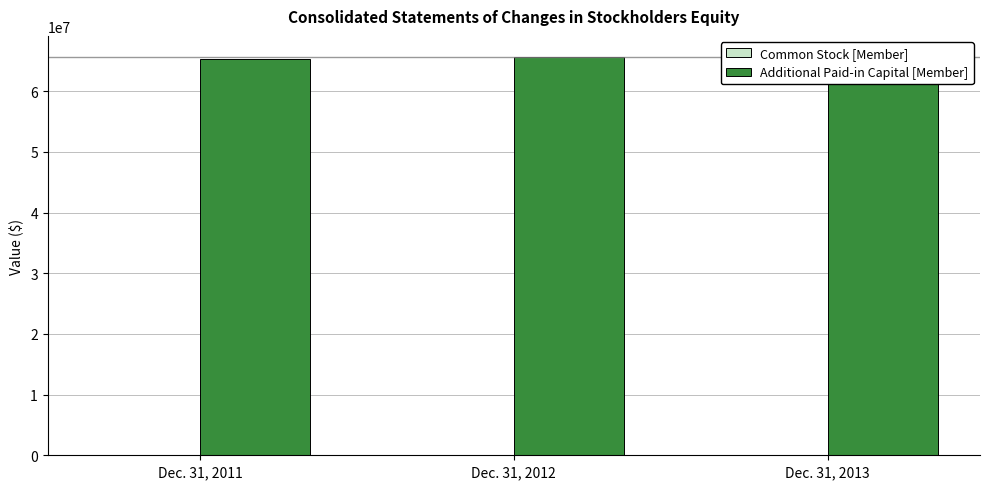

How many bars are there in each group?

2